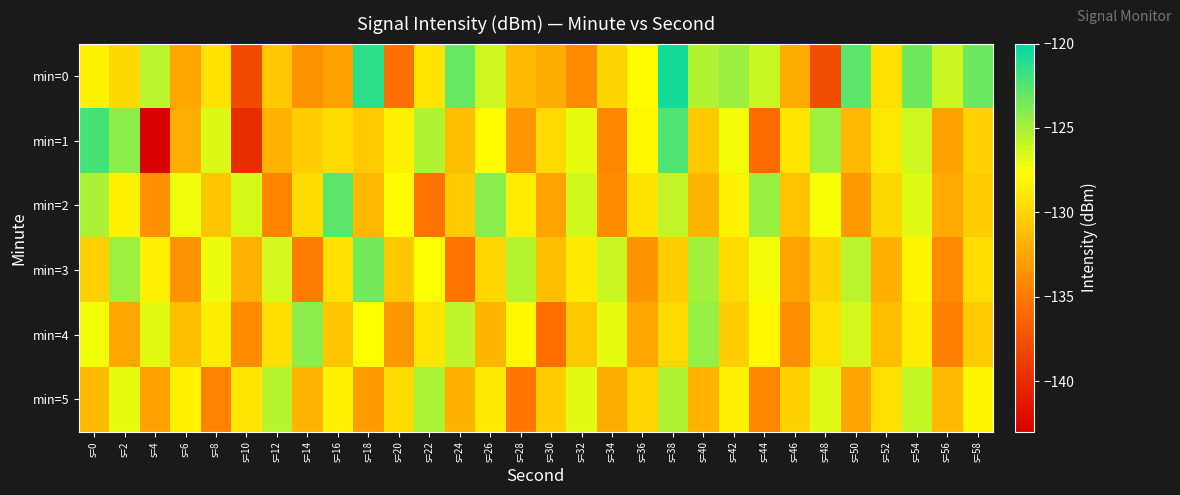

At s=0, list the series in order from largest to smallest.

min=1, min=2, min=4, min=0, min=3, min=5